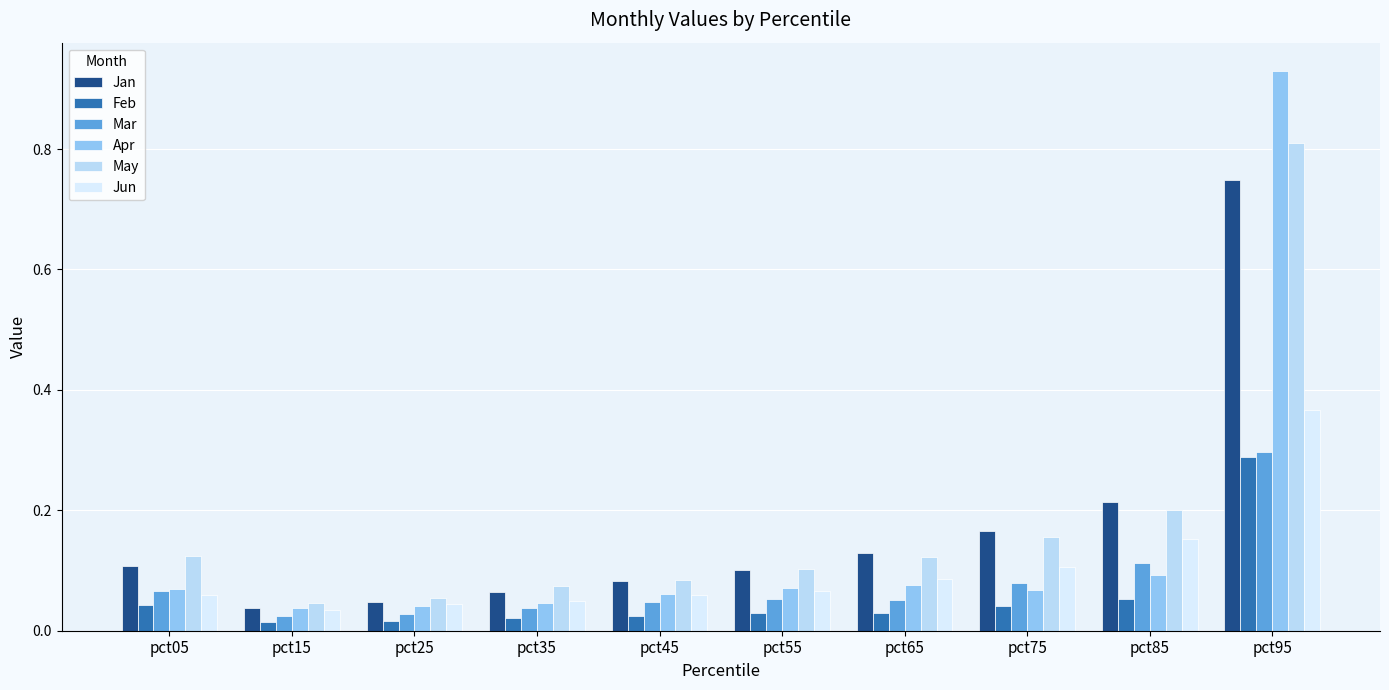

Which category has the highest value in the Jan series?

pct95